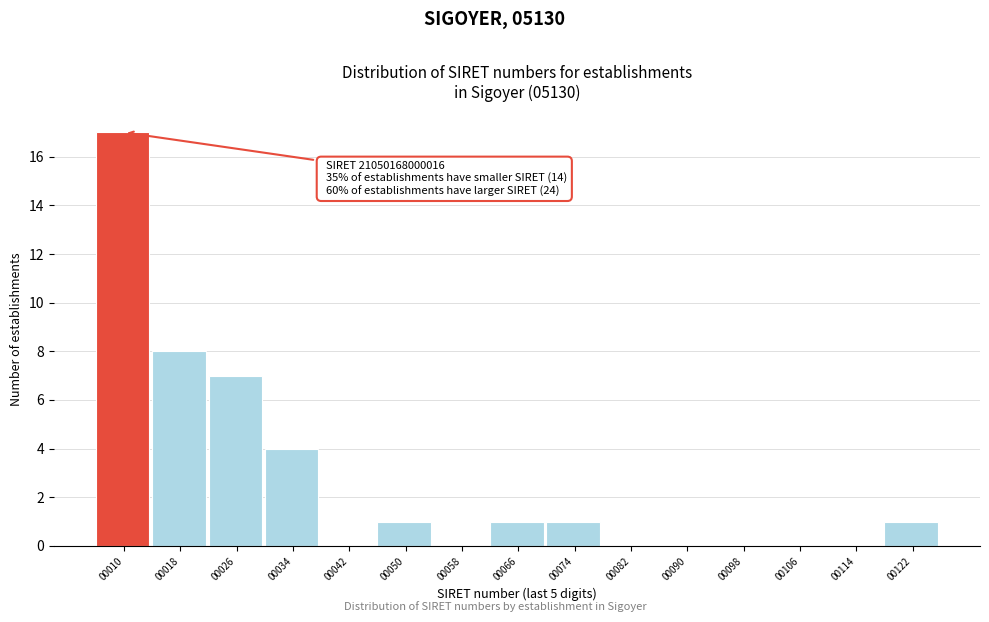

Reading left to right, transcribe all the data shown in this chart.

00010=17	00018=8	00026=7	00034=4	00042=0	00050=1	00058=0	00066=1	00074=1	00082=0	00090=0	00098=0	00106=0	00114=0	00122=1